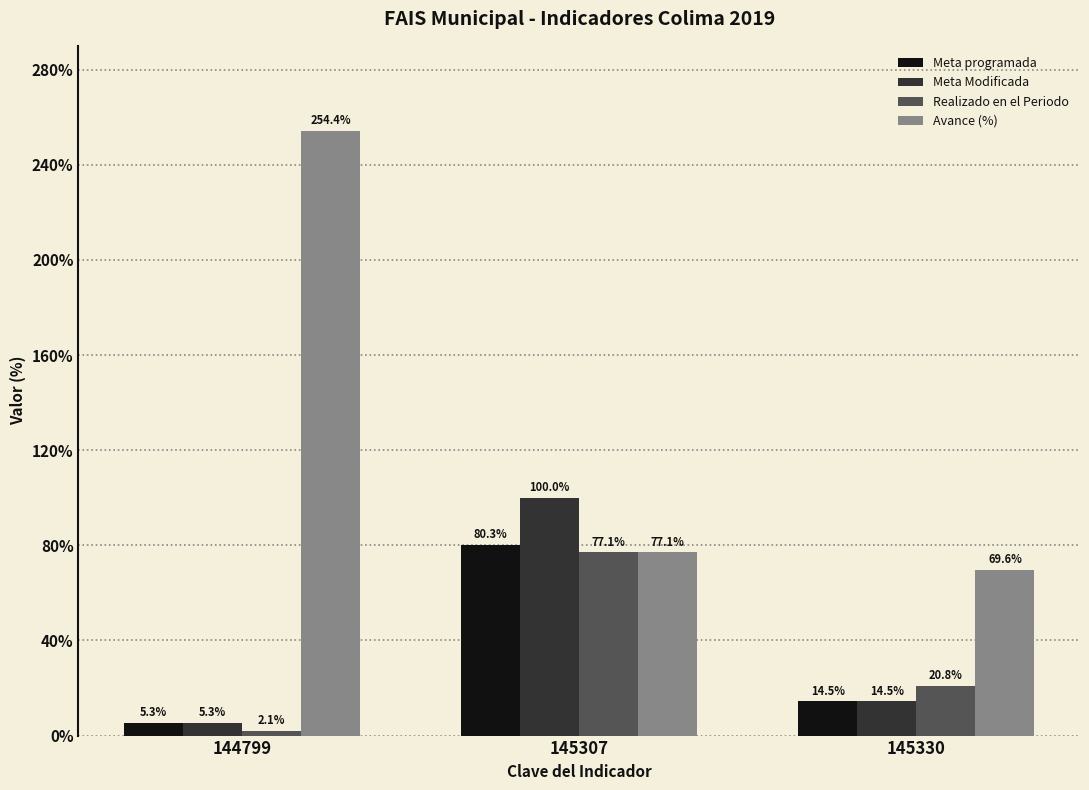

What are all the series names shown in the legend?

Meta programada, Meta Modificada, Realizado en el Periodo, Avance (%)